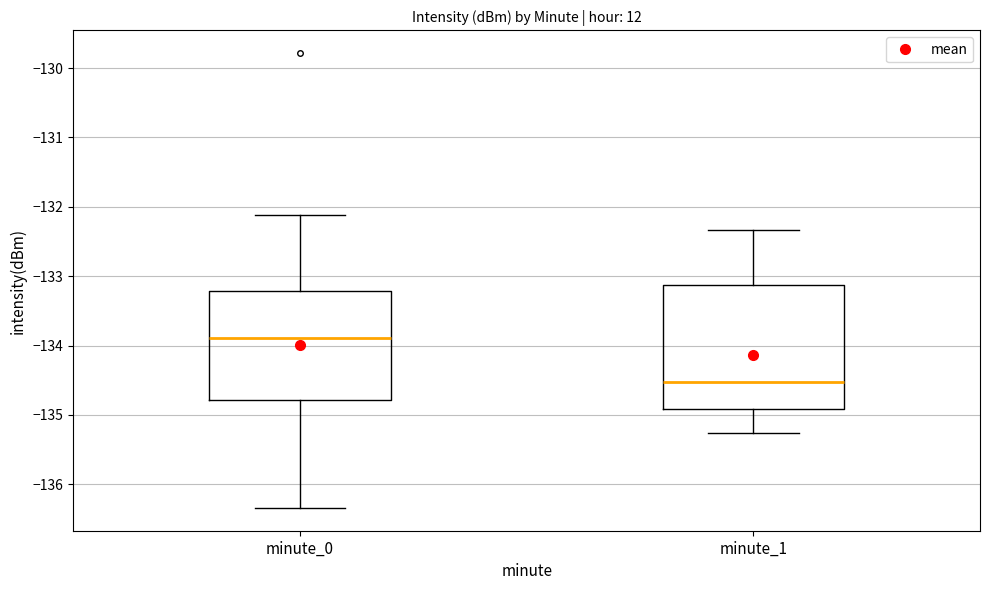

Reading left to right, read every box against the y-axis: the position of its median line, the range the box covers, and the ends of its whiskers. The values are not printed on the chart, so give them approximately, as read against the axis.

minute_0: median -133.9, box -134.8 to -133.2, whiskers -136.3 to -132.1
minute_1: median -134.5, box -134.9 to -133.1, whiskers -135.3 to -132.3